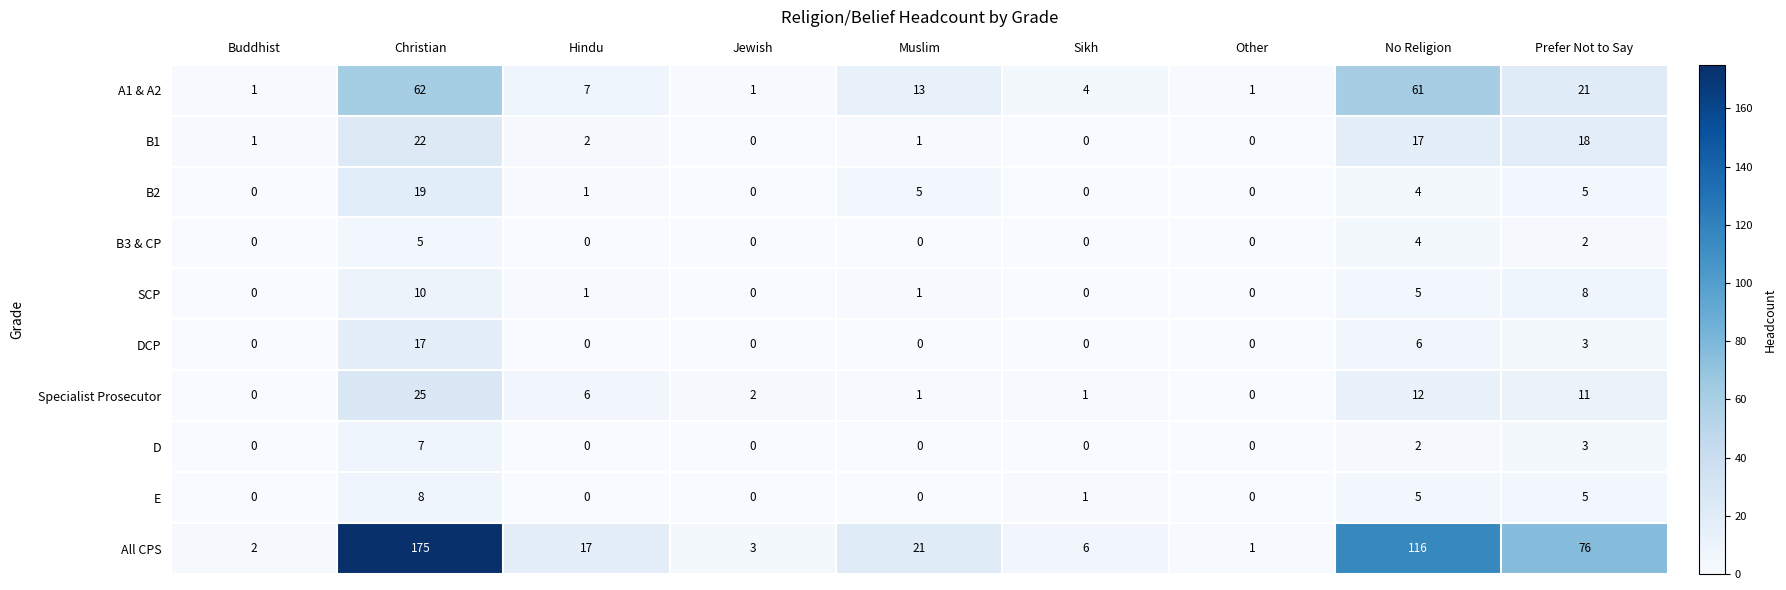

Which series has the largest total across all categories?

All CPS